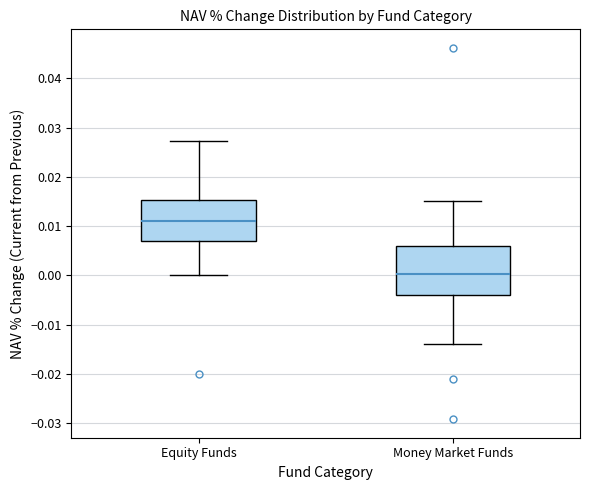

Comparing the boxes themselves (not the whiskers), which one is the tallest?

Money Market Funds